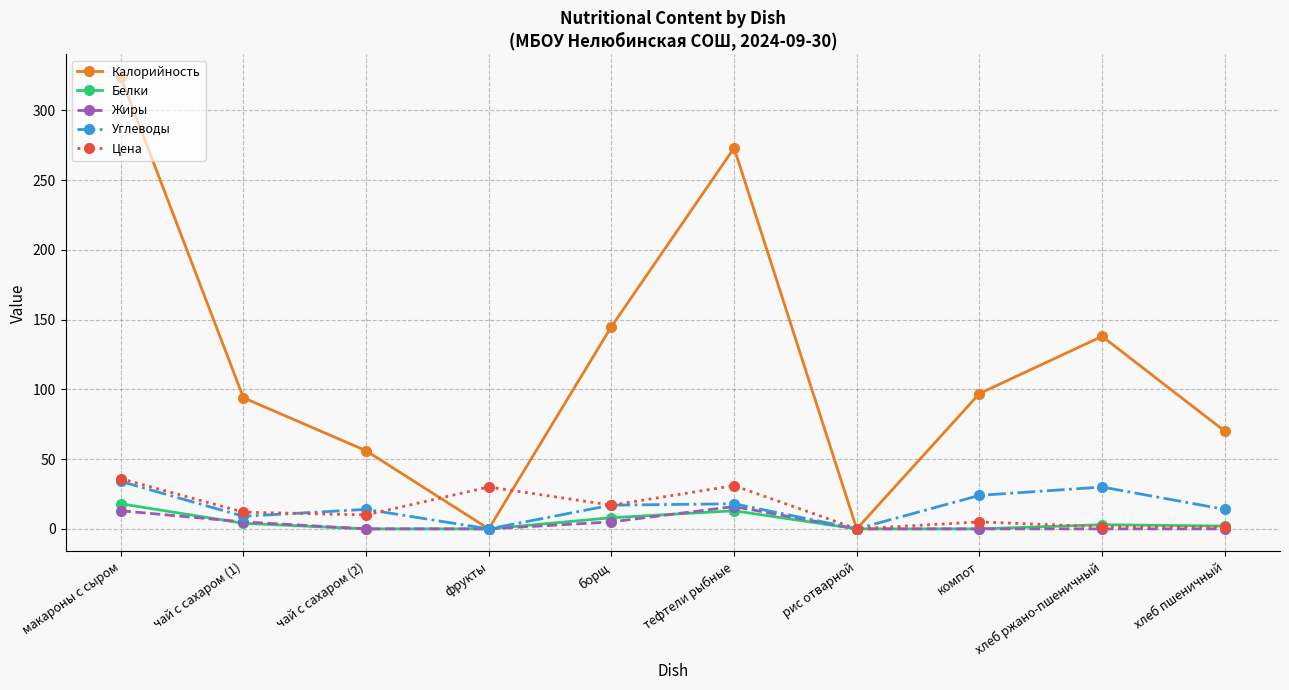

The Жиры series shows 5.0 at чай с сахаром (1). True or false?

True